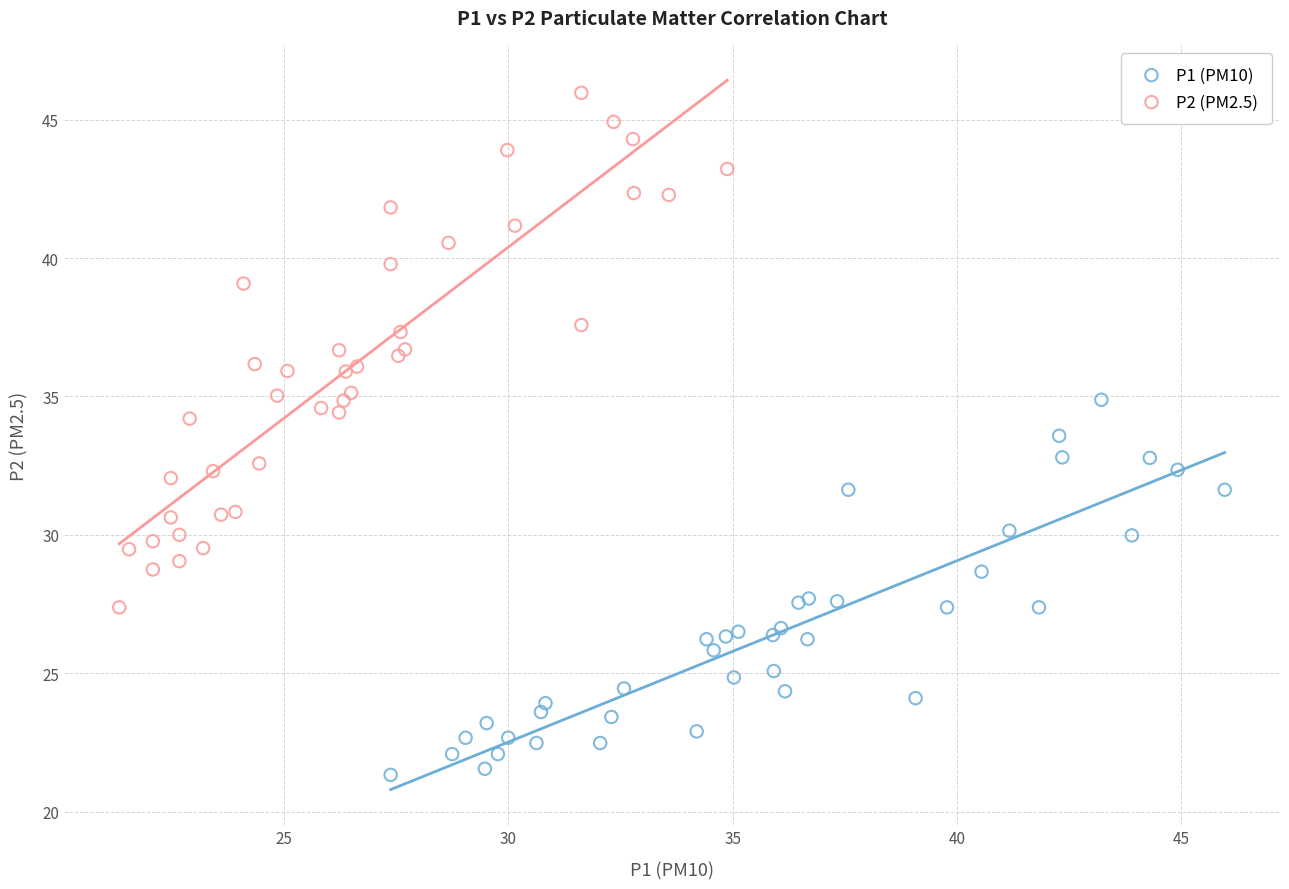

Which series has the widest spread of Y values?

P2 (PM2.5)